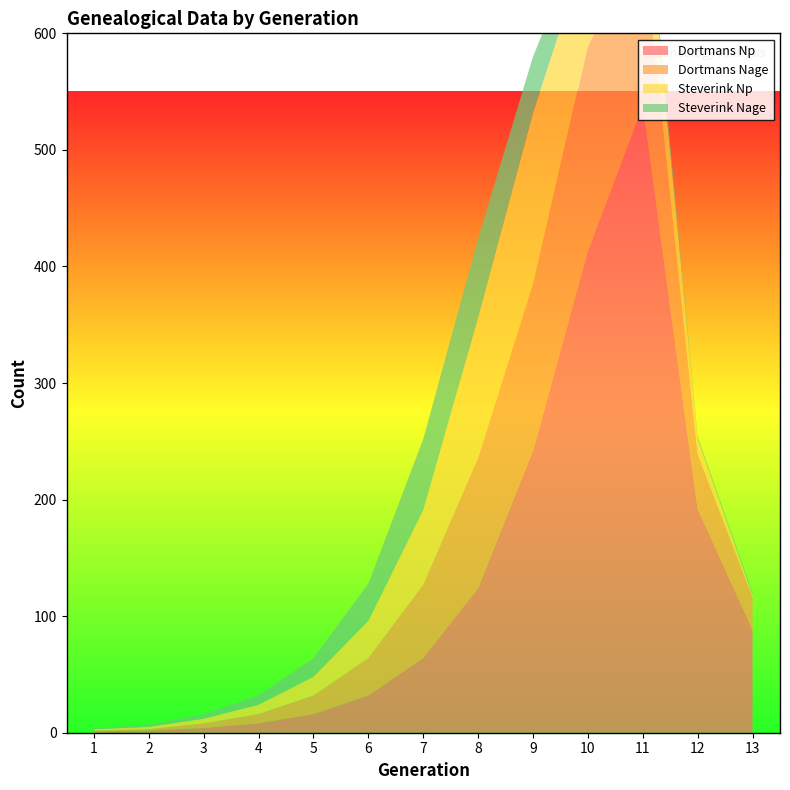

Reading left to right, what are all the values shown in this chart?

Dortmans Np: 1=1	2=2	3=4	4=8	5=16	6=32	7=64	8=124	9=242	10=413	11=537	12=192	13=88
Dortmans Nage: 1=1	2=1	3=4	4=8	5=16	6=32	7=63	8=112	9=143	10=176	11=143	12=47	13=28
Steverink Np: 1=1	2=2	3=4	4=8	5=16	6=32	7=64	8=120	9=147	10=87	11=63	12=13	13=2
Steverink Nage: 1=1	2=2	3=4	4=8	5=16	6=32	7=61	8=68	9=48	10=20	11=12	12=2	13=2